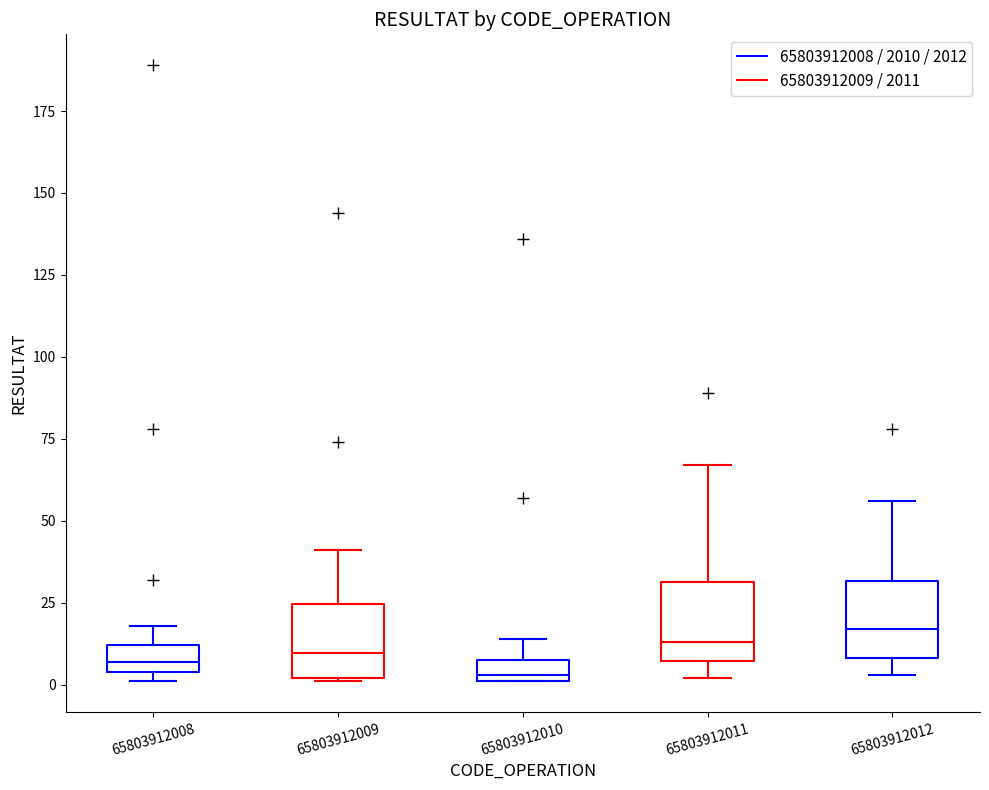

Where does the upper whisker of the box at x = 65803912010 end on the y-axis? The values are not printed on the chart, so give them approximately, as read against the axis.

15